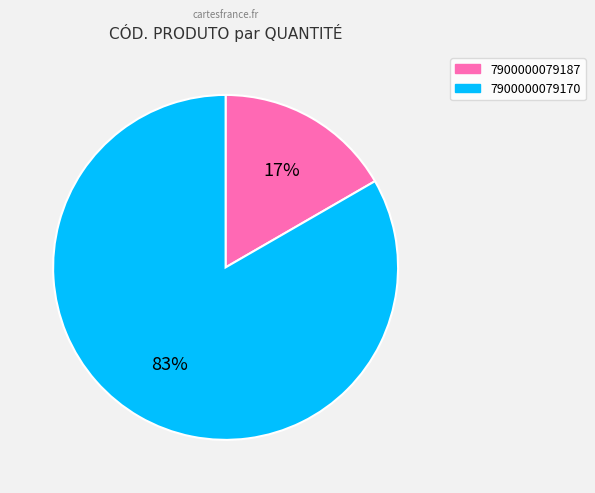

What percentage is the 7900000079187 slice, to the nearest percent?

17%